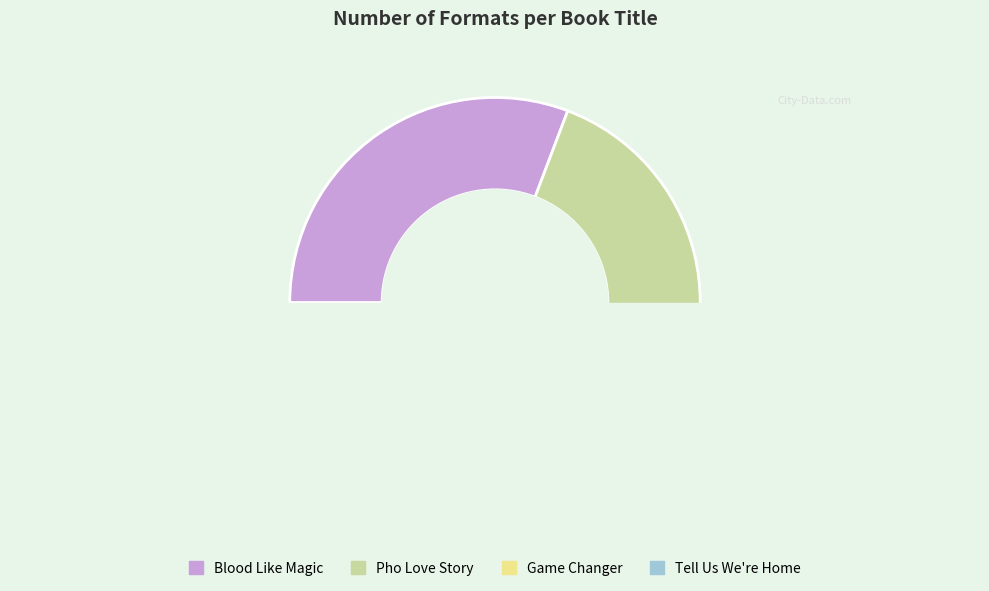

True or false: Pho Love Story accounts for 43% of the total.

False